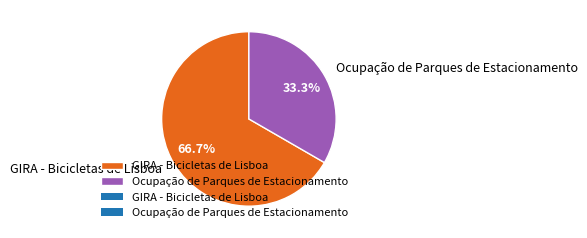

Rank the categories by value from highest to lowest.

GIRA - Bicicletas de Lisboa, Ocupação de Parques de Estacionamento